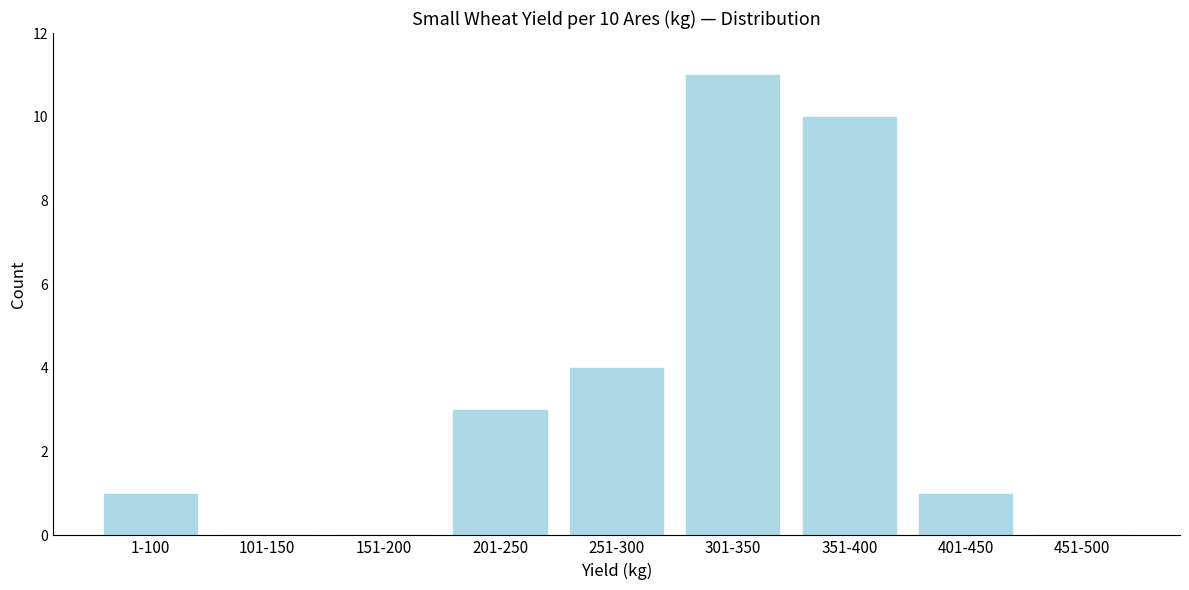

Reading left to right, list all the values displayed in this chart.

1-100=1	101-150=0	151-200=0	201-250=3	251-300=4	301-350=11	351-400=10	401-450=1	451-500=0